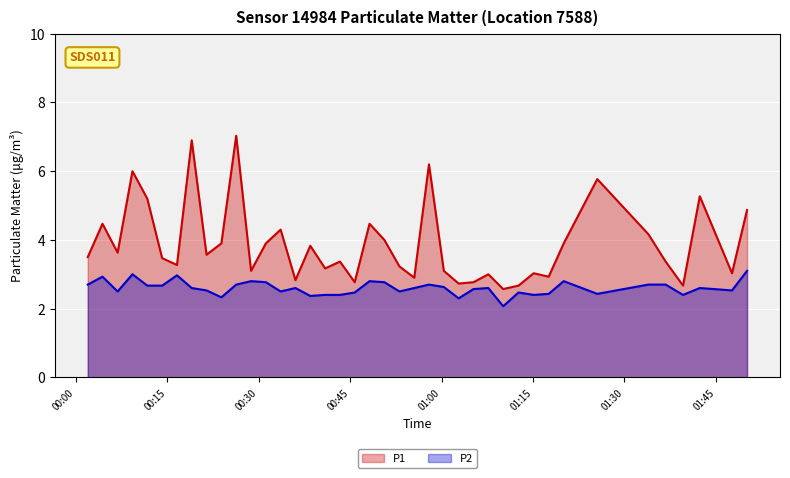

List the series in order of their peak value, lowest first.

P2, P1